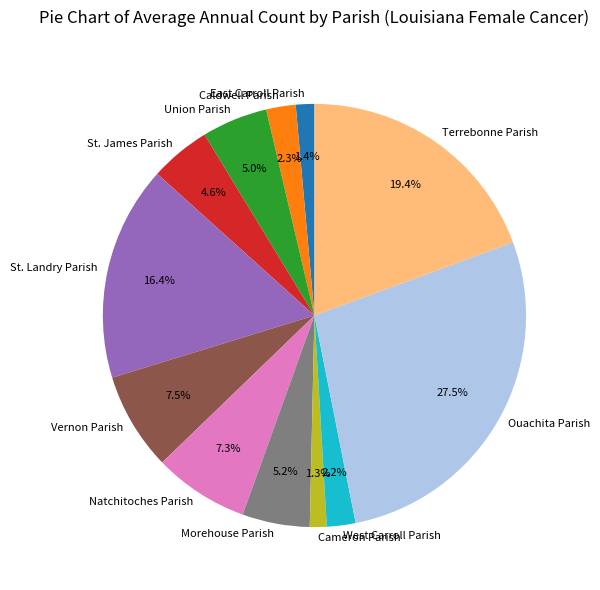

What percentage is the East Carroll Parish slice, to the nearest percent?

1%